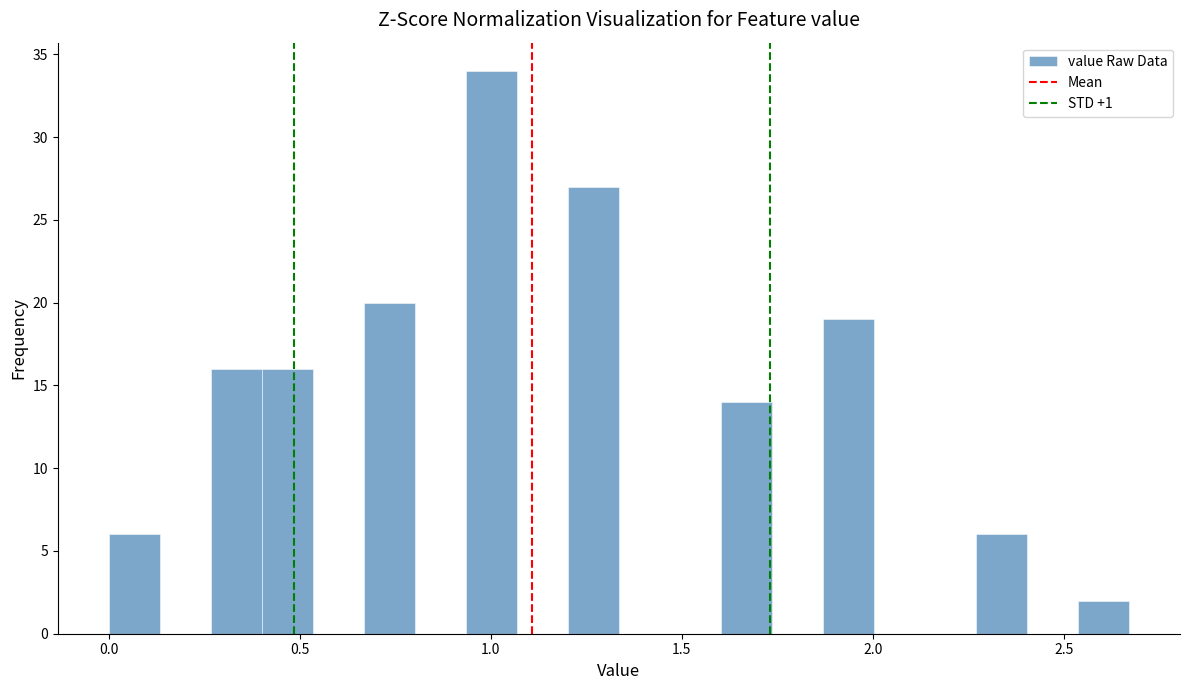

Read against the x-axis, roughly where is the centre of the tallest bar?

1.00